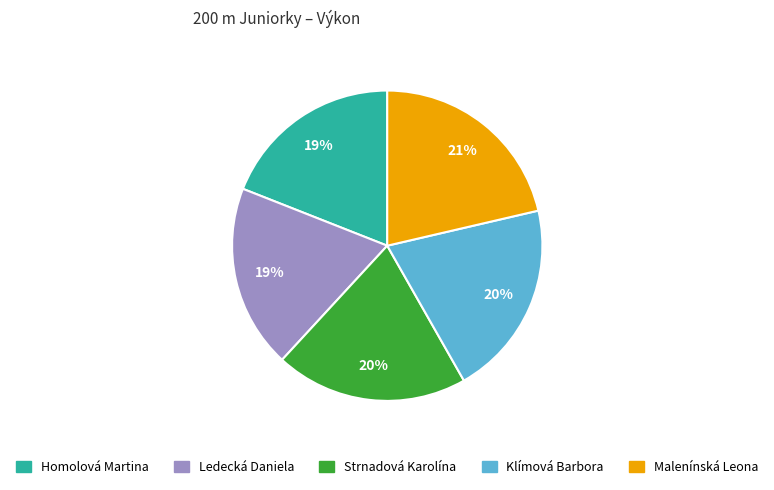

Approximately how many times larger is the value at Strnadová Karolína compared to Ledecká Daniela?

1.1